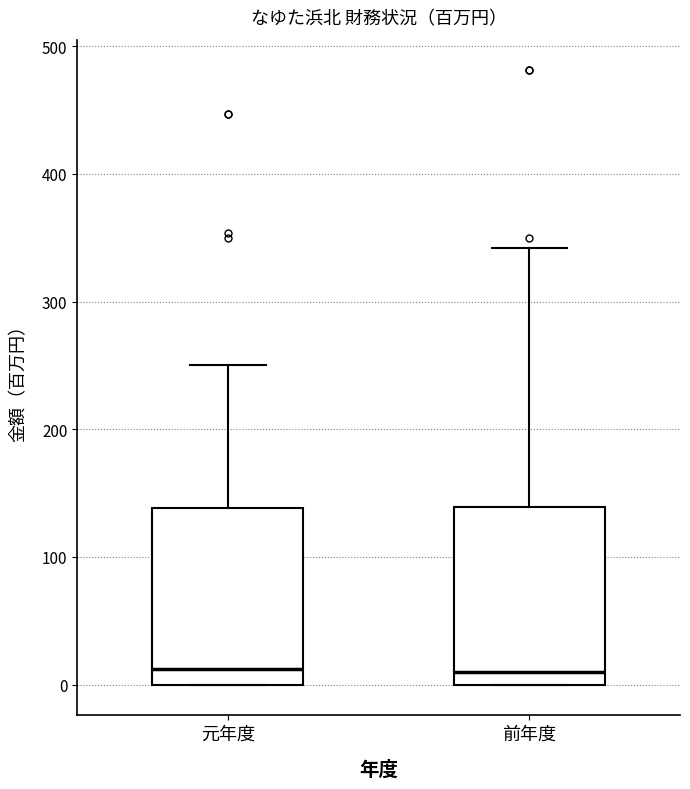

Reading left to right, read every box against the y-axis: the position of its median line, the range the box covers, and the ends of its whiskers. The values are not printed on the chart, so give them approximately, as read against the axis.

元年度: median 10, box 0 to 140, whiskers 0 to 250
前年度: median 10, box 0 to 140, whiskers 0 to 340